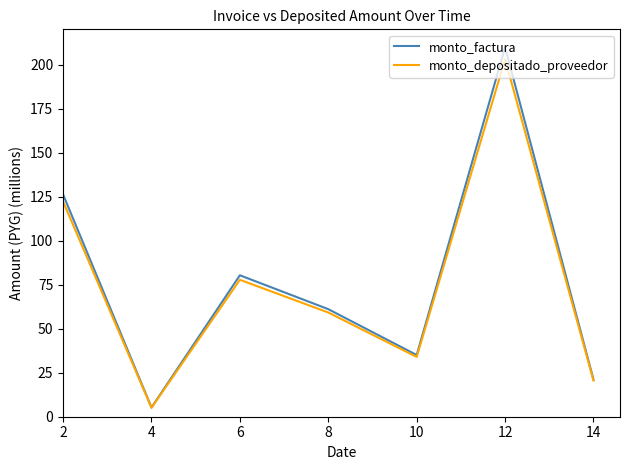

Where is the first local maximum for monto_depositado_proveedor?

6